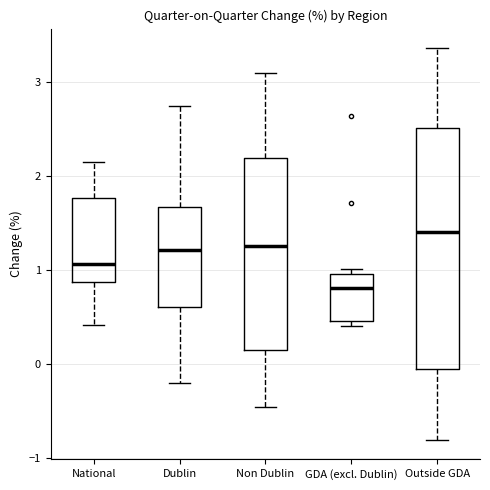

Where is the upper edge of the box for Dublin on the y-axis? The values are not printed on the chart, so give them approximately, as read against the axis.

1.7